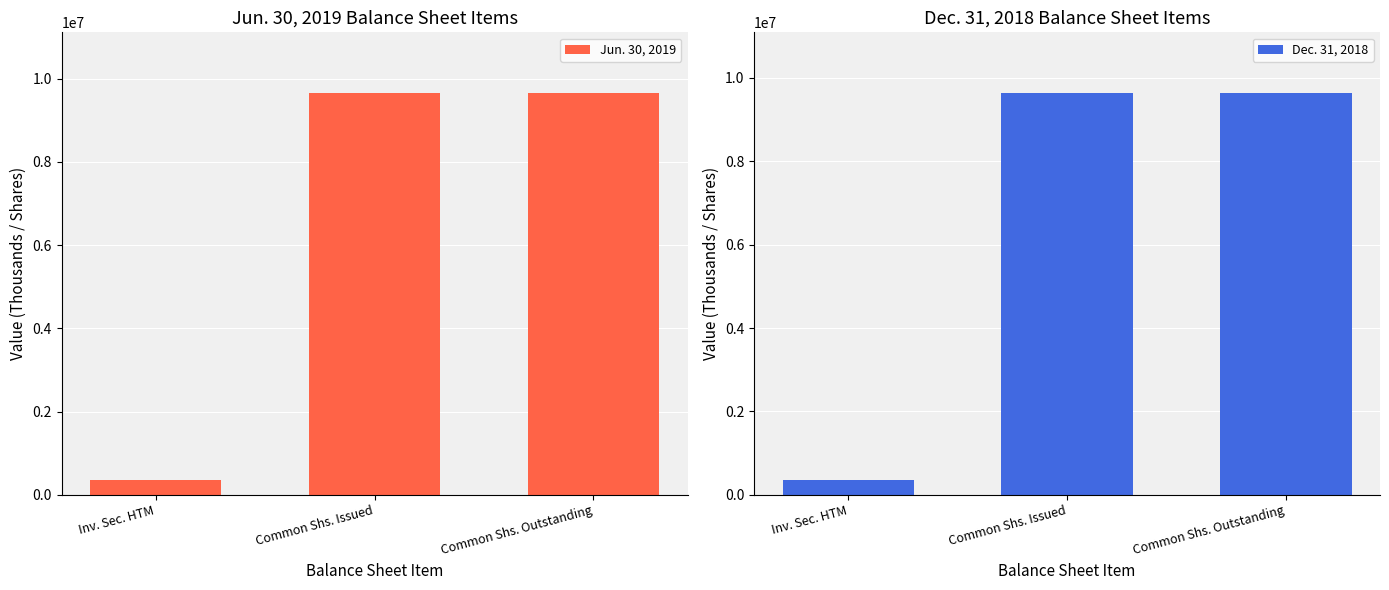

At which label is Jun. 30, 2019 closest to 5010557?

Inv. Sec. HTM